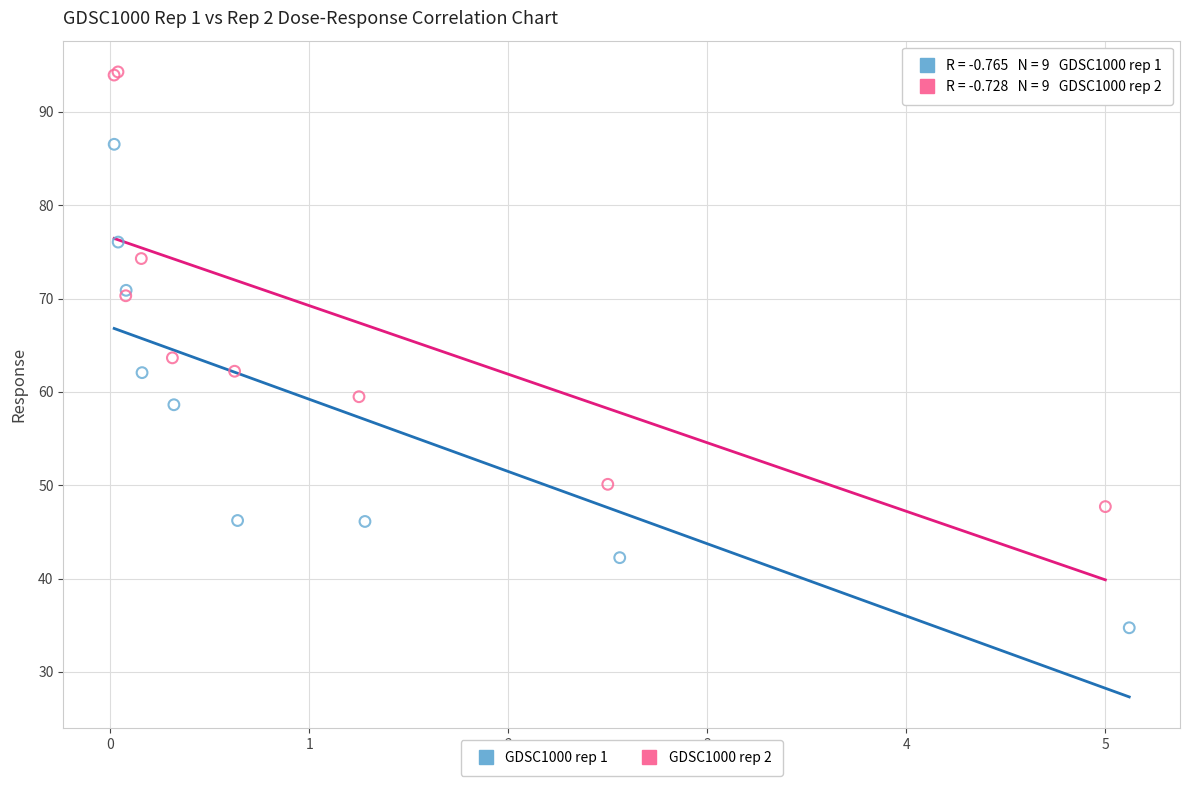

Which series contains the lowest Y value?

GDSC1000 rep 1